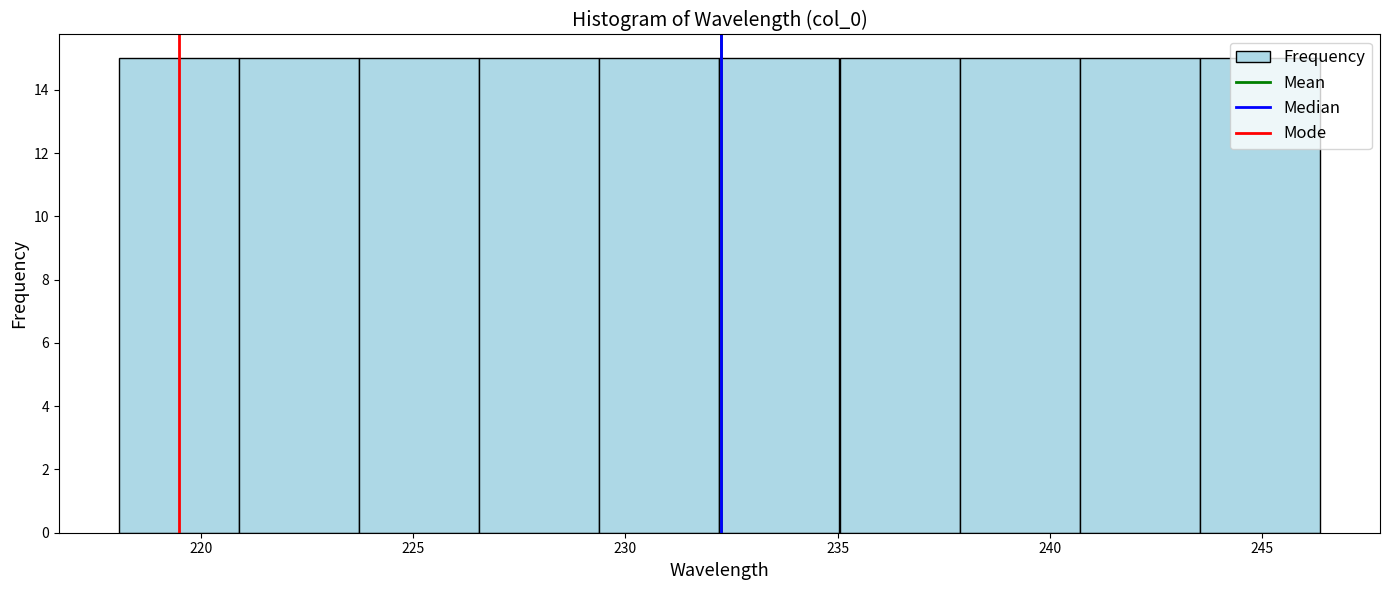

How tall is the bar that spans 226.5 to 229.5 on the x-axis? Neither the bar edges nor the heights are printed on the chart, so give them approximately, as read against the axes.

15